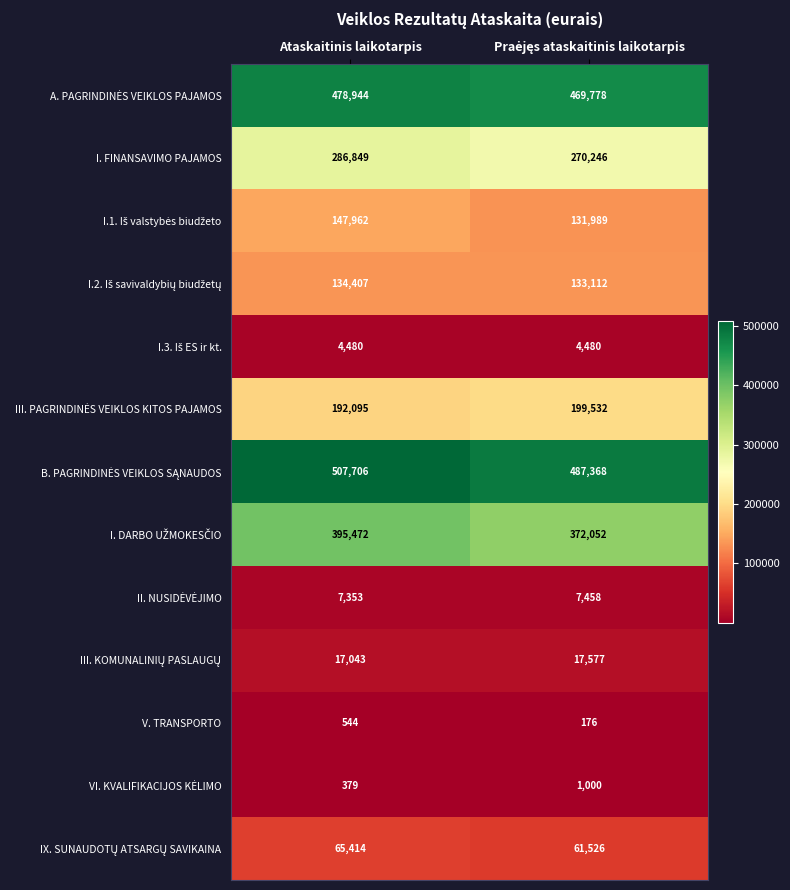

Which category has the highest value across all series?

Ataskaitinis laikotarpis